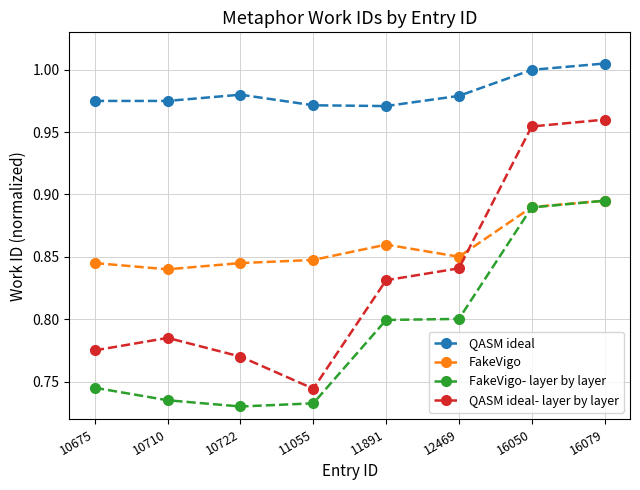

What is the difference between the highest and lowest values at 16079?

0.1